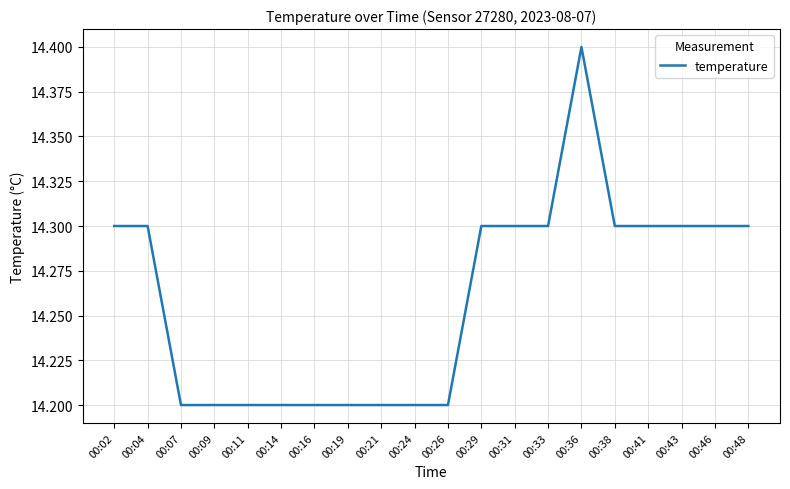

What is the maximum value shown in the chart?

14.4